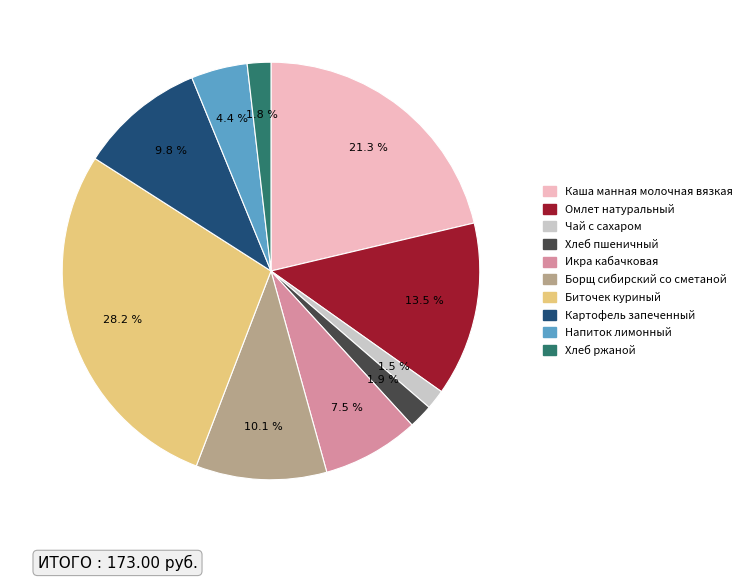

To the nearest percent, what percentage of the pie is Напиток лимонный?

4%